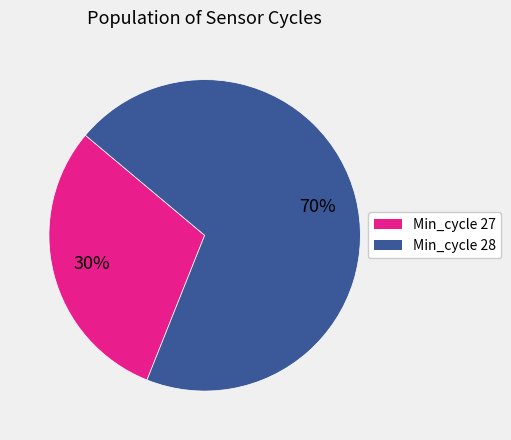

To the nearest percent, what is the average slice percentage?

50%